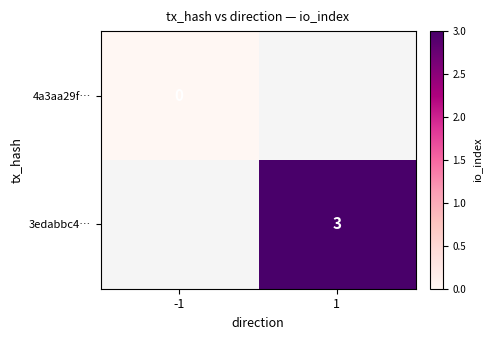

Rank the series by their maximum value, from lowest to highest.

4a3aa29f…, 3edabbc4…